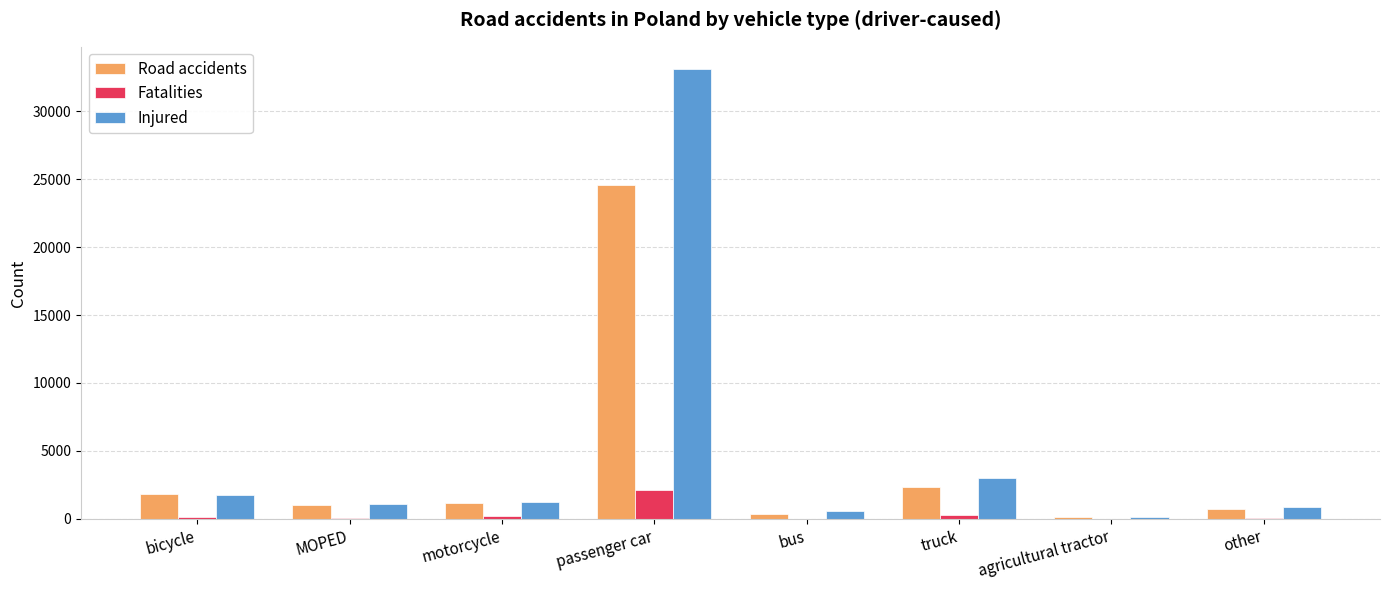

How many distinct data groups are displayed?

3